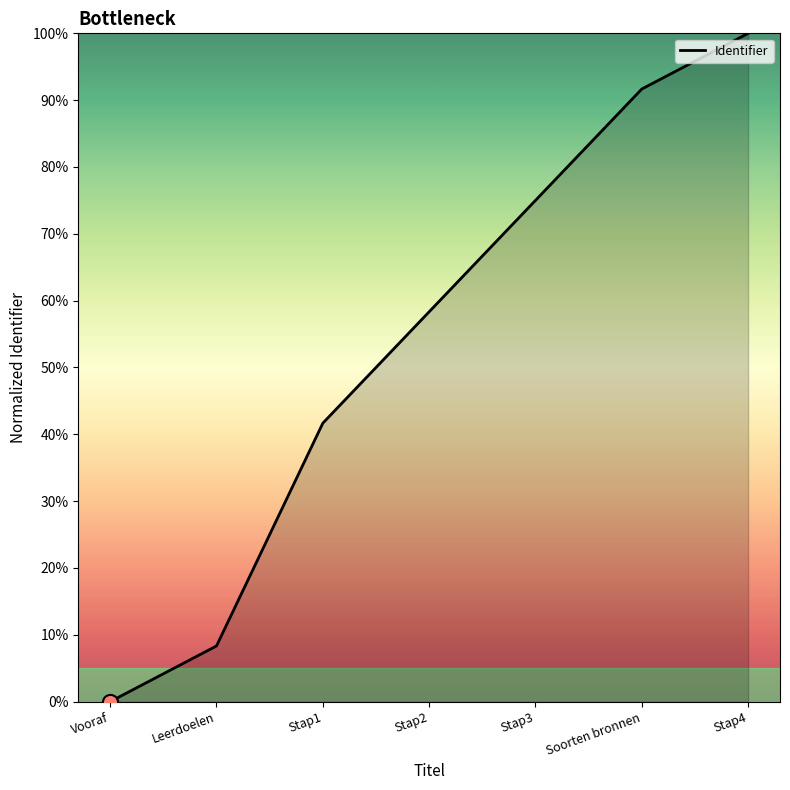

What is the ratio of the value at Leerdoelen to the value at Stap4?

0.1